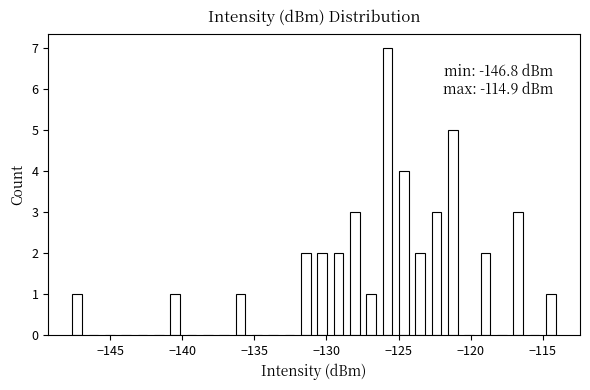

Around what value on the x-axis is the tallest bar? Give the approximate position of its centre, as read against the axis.

-126.0